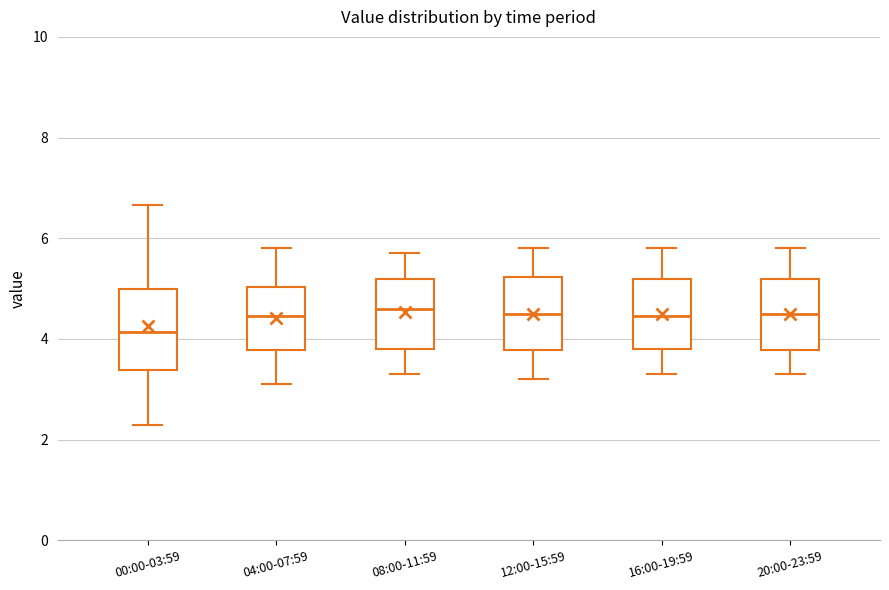

Where does the lower whisker of the box for 20:00-23:59 end on the y-axis? The values are not printed on the chart, so give them approximately, as read against the axis.

3.4